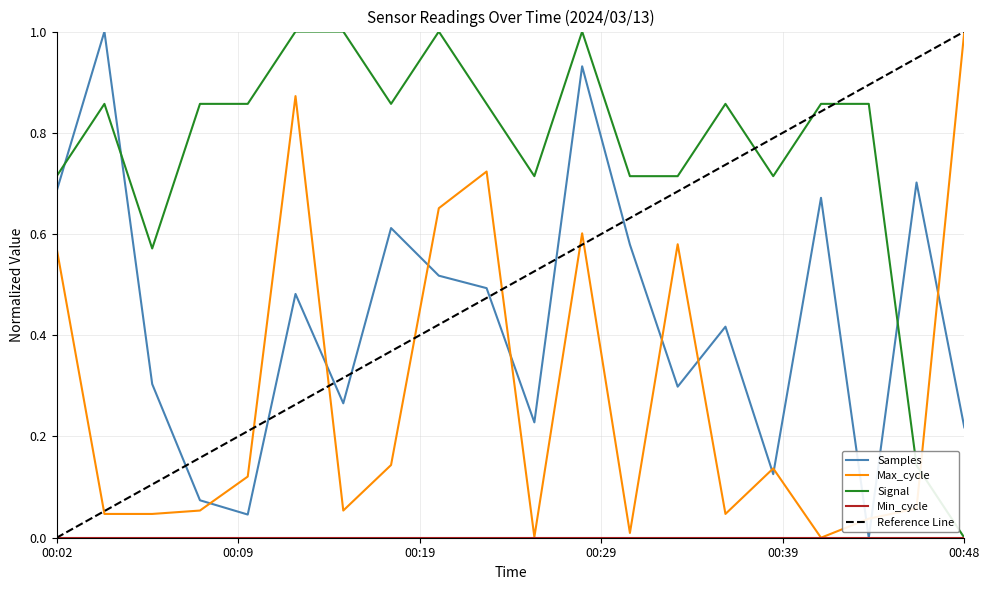

What is the spread (max minus min) of values at 00:34?

0.4